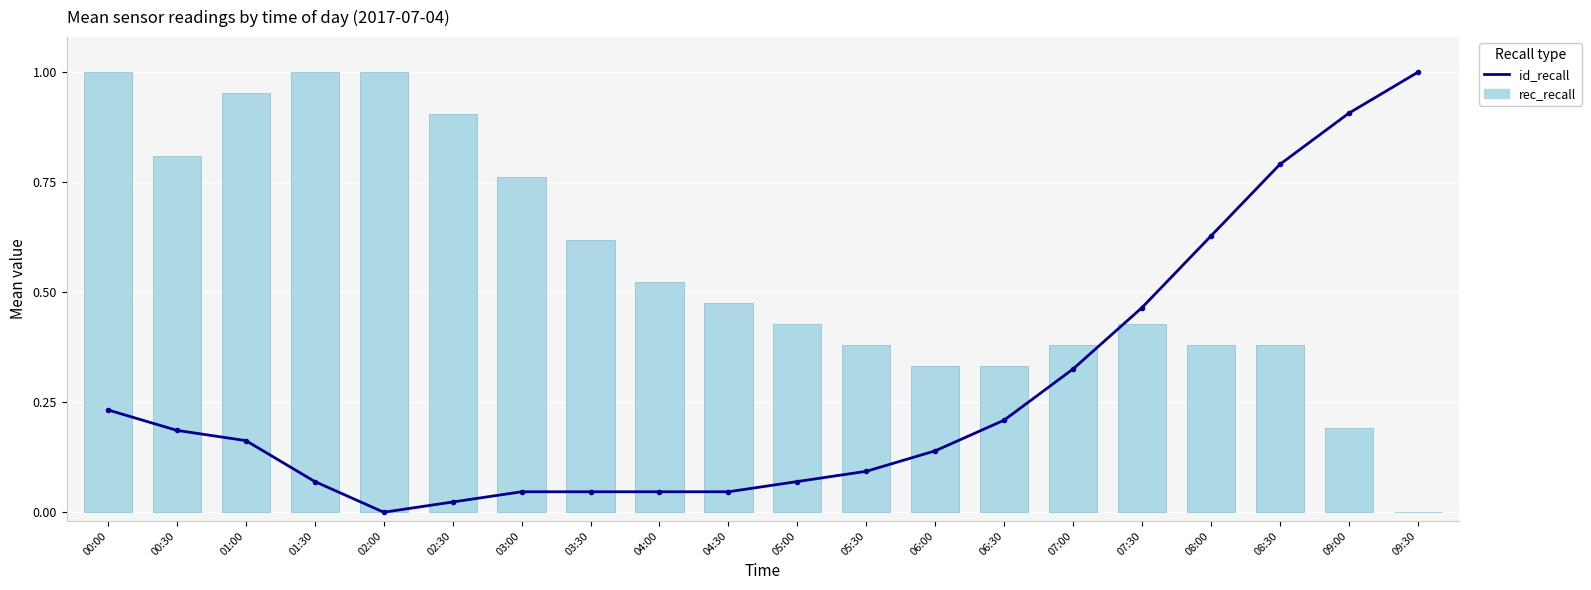

Which series has the largest total across all categories?

rec_recall